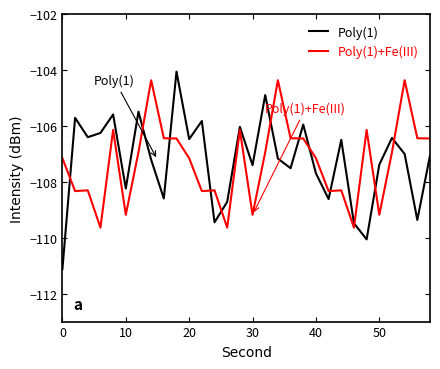

How many times do Poly(1) and Poly(1)+Fe(III) cross each other?

12